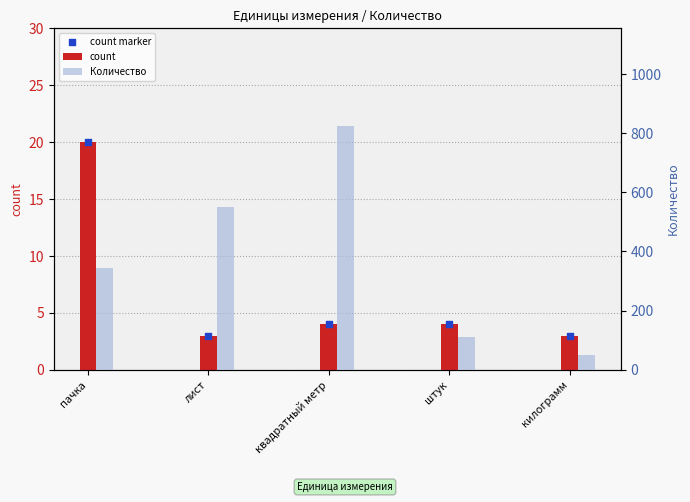

What are all the series names shown in the legend?

count, count marker, Количество